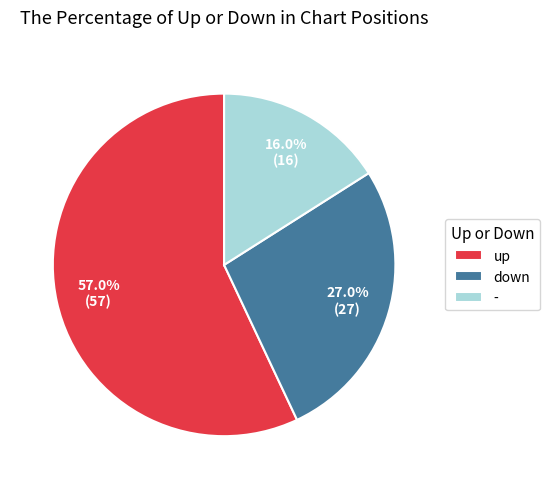

To the nearest percent, what is the combined percentage of down and up?

84%